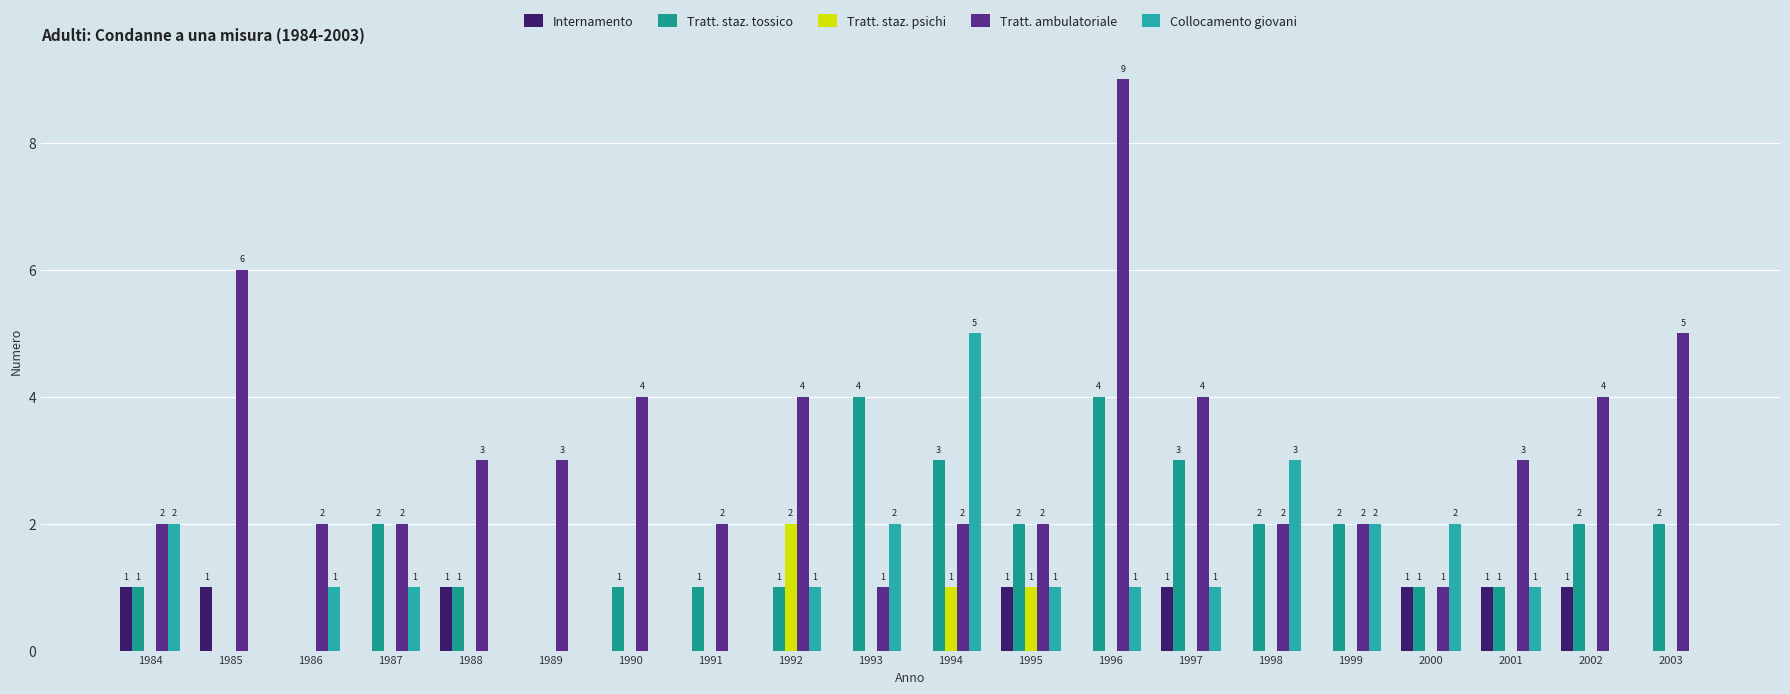

The value of Internamento at 1992 is 0. True or false?

True